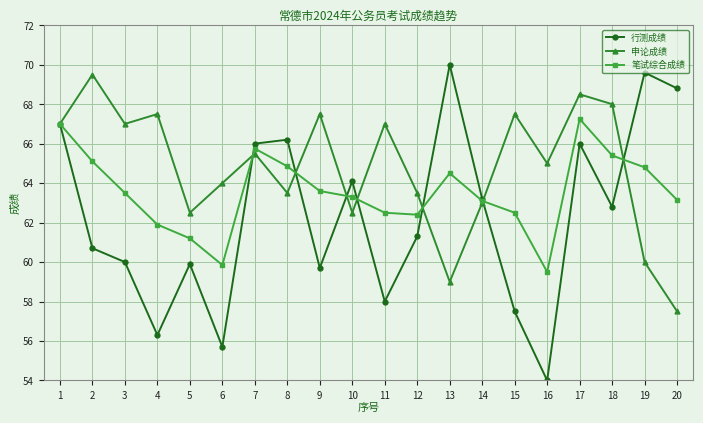

True or false: 申论成绩 has more than 0 points higher than both neighbors.

True